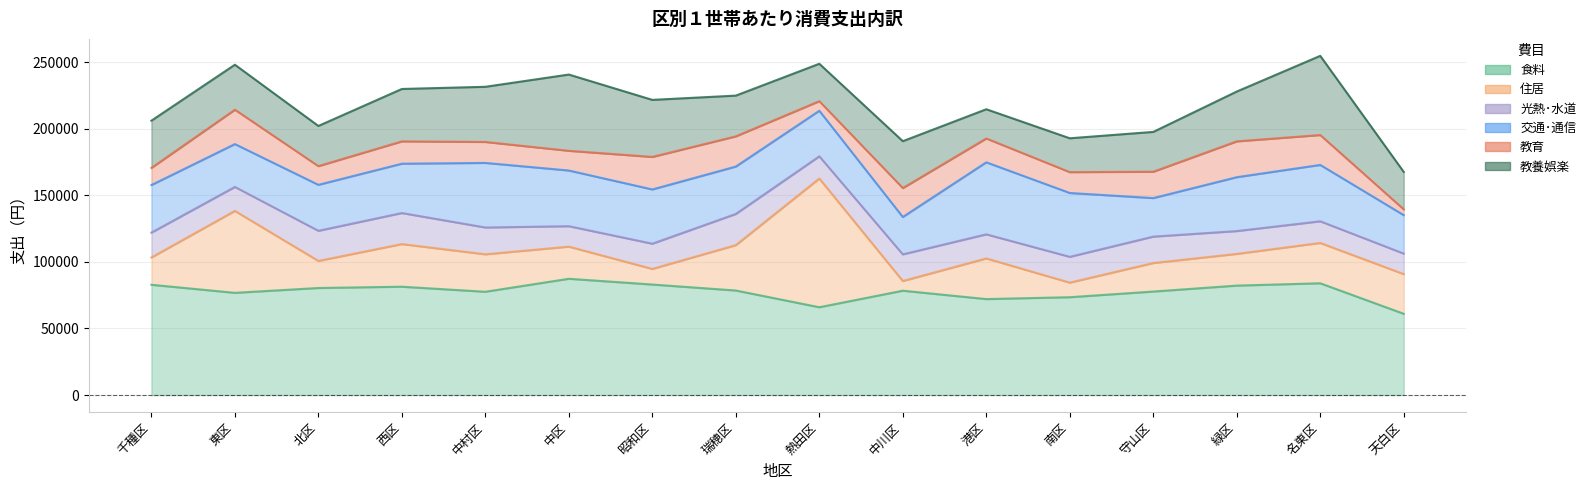

True or false: 食料_line and 教育_line intersect in this chart.

False